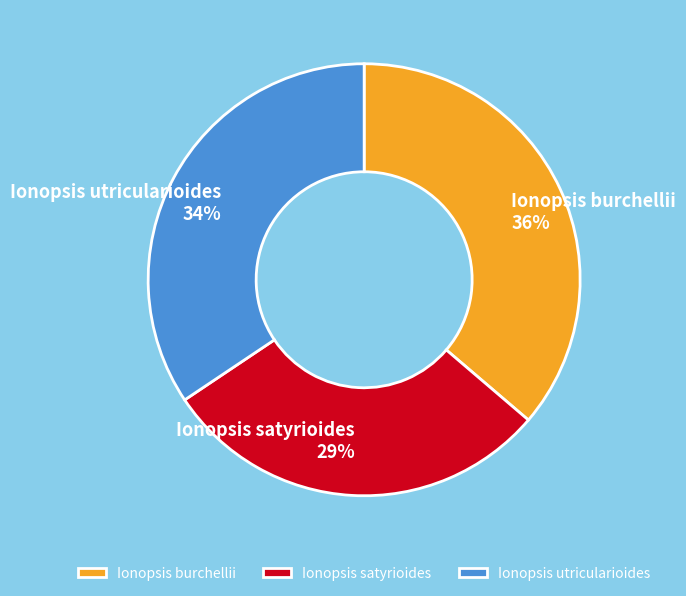

Between Ionopsis satyrioides and Ionopsis burchellii, which is larger?

Ionopsis burchellii